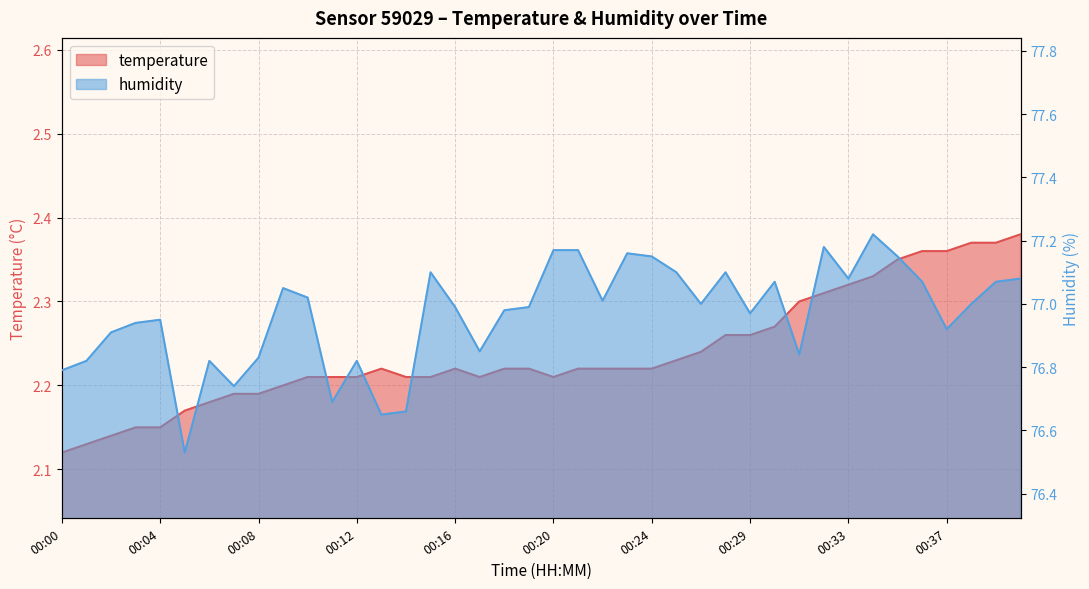

Is the value of humidity at 00:23 greater than the value of temperature at 00:09?

Yes